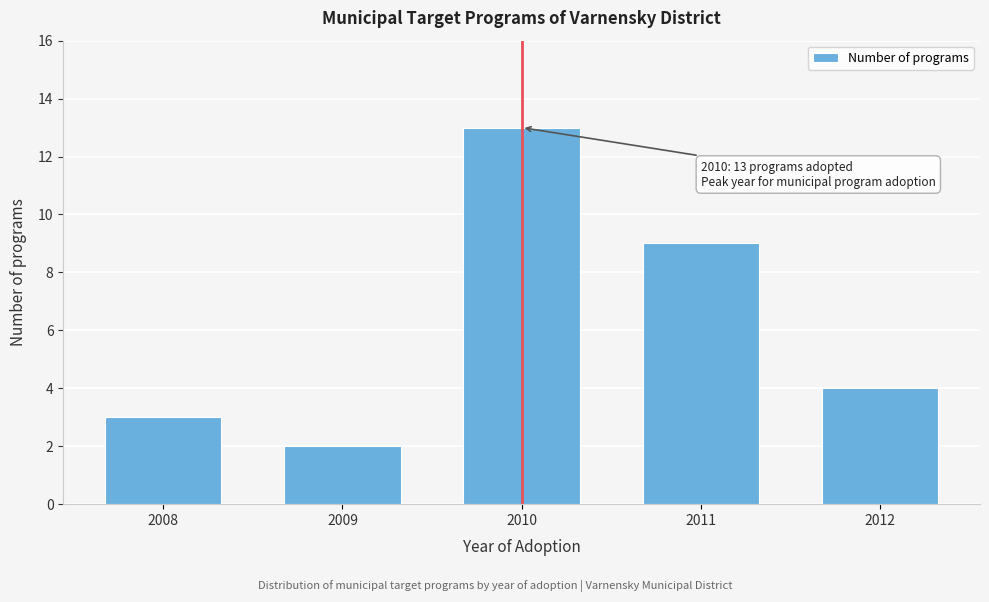

Reading left to right, what are all the values shown in this chart?

2008=3	2009=2	2010=13	2011=9	2012=4